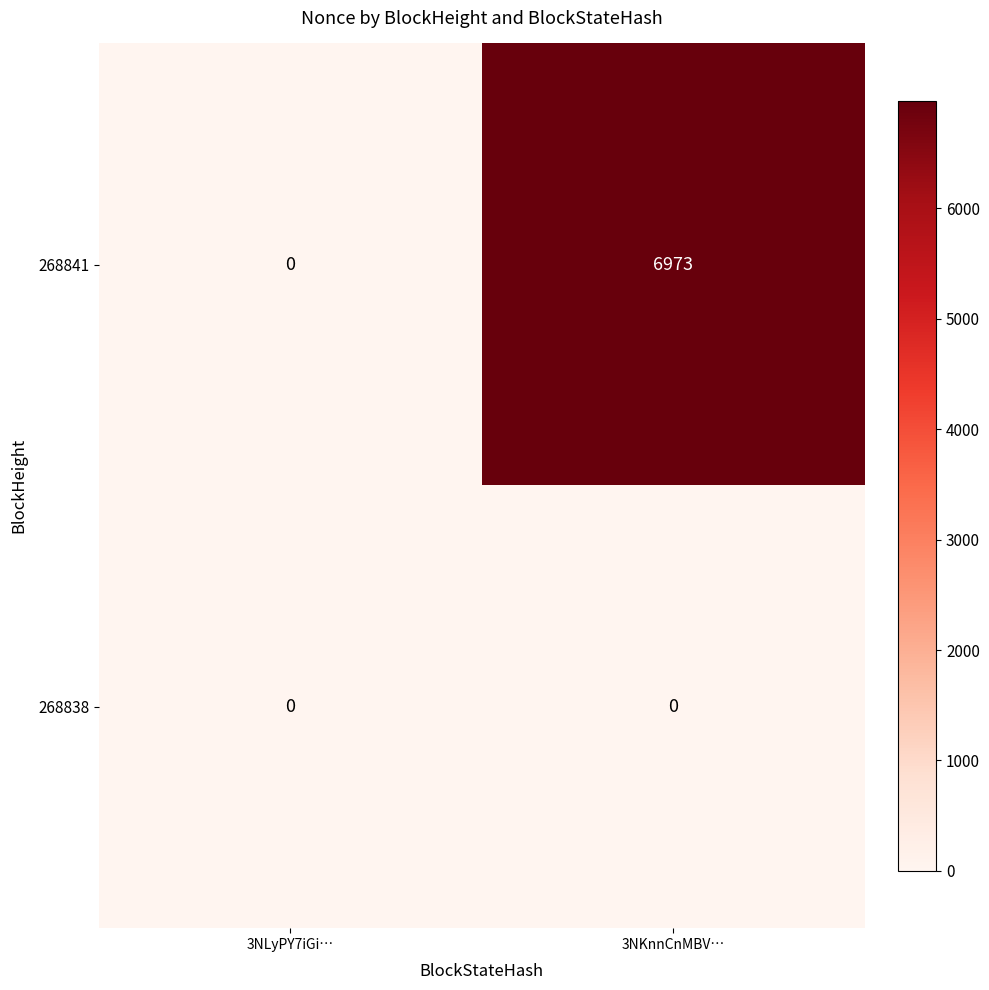

Which category has the highest value in the 268841 series?

3NKnnCnMBV…